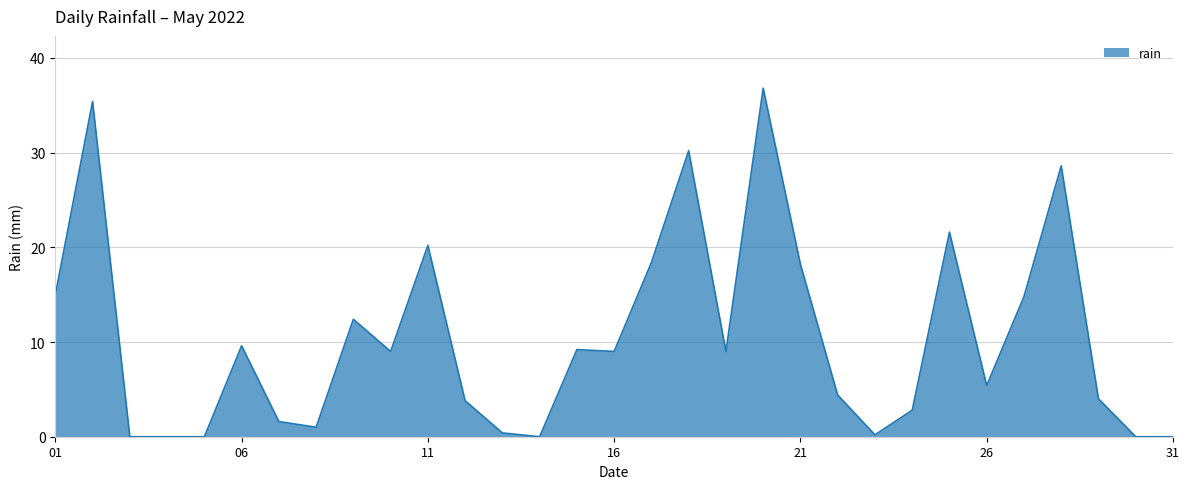

What is the difference between the maximum and minimum values?

36.8